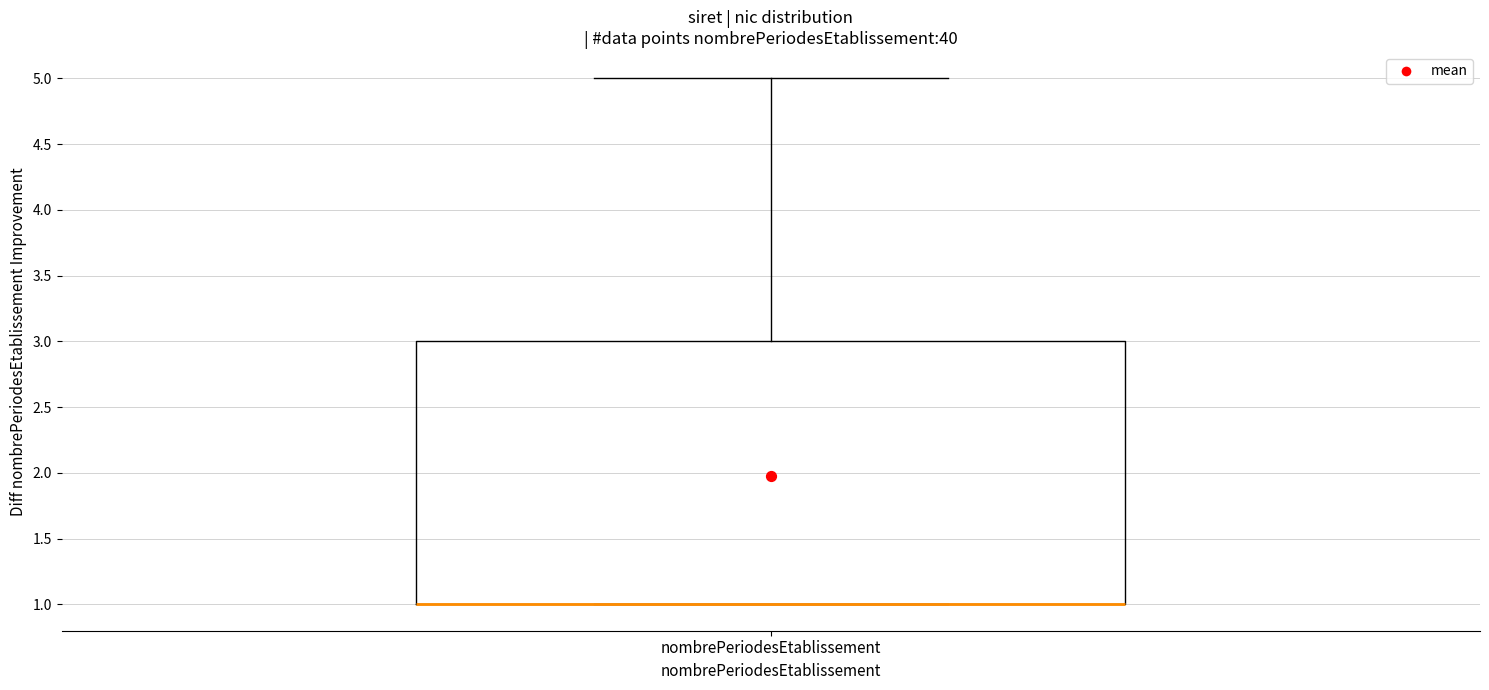

Transcribe this box plot: give where the median line is, the range the box spans, and where the two whiskers end, as read against the y-axis. The values are not printed on the chart, so give them approximately, as read against the axis.

median 1 (drawn on the box's lower edge), box 1 to 3, whiskers 1 to 5